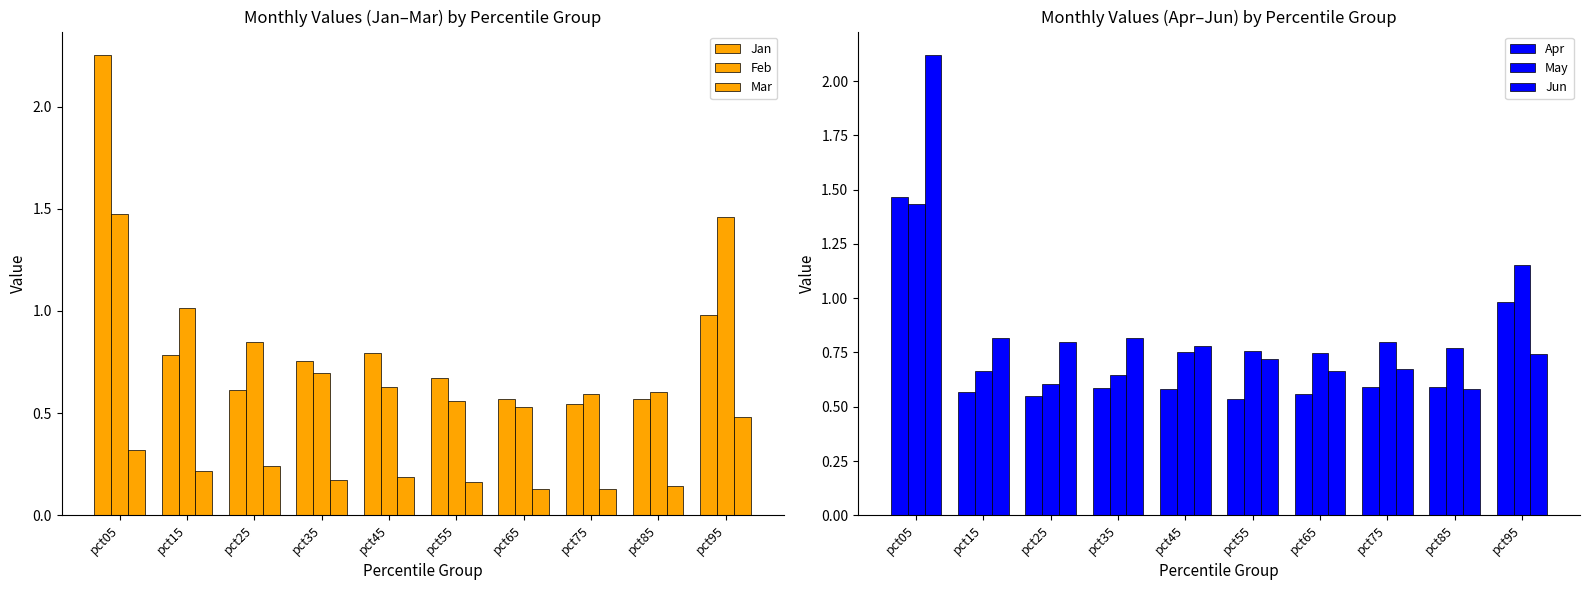

What is the minimum value for Mar?

0.1